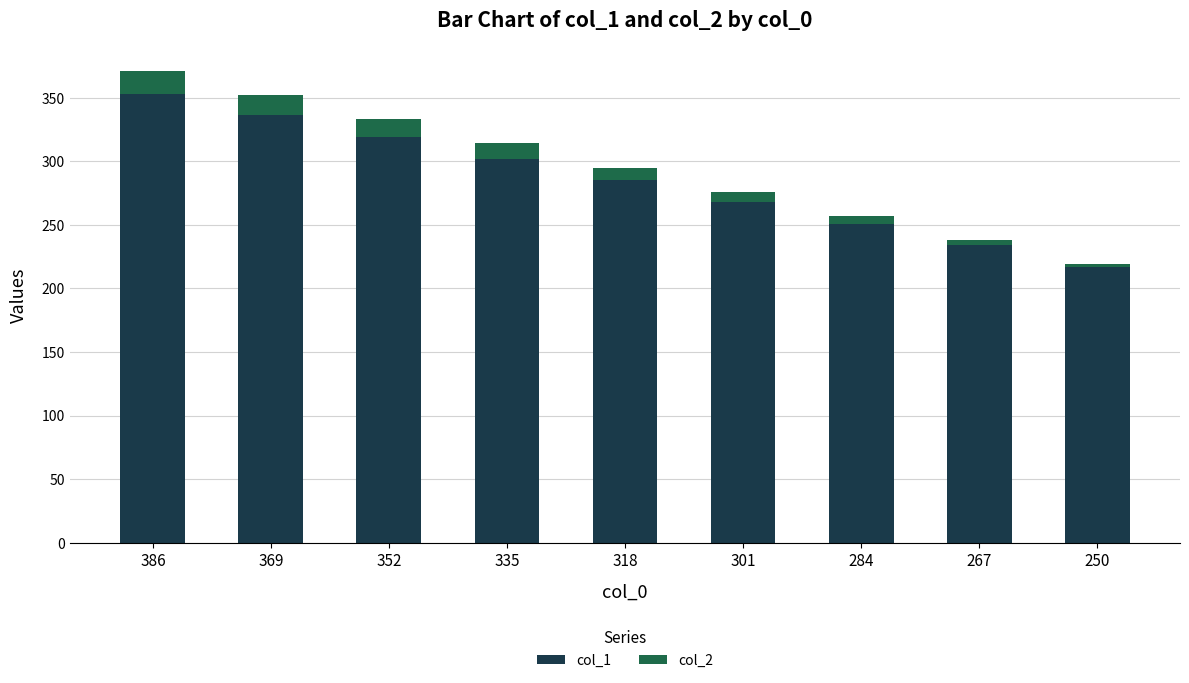

What is the total value across all series at 284?

257